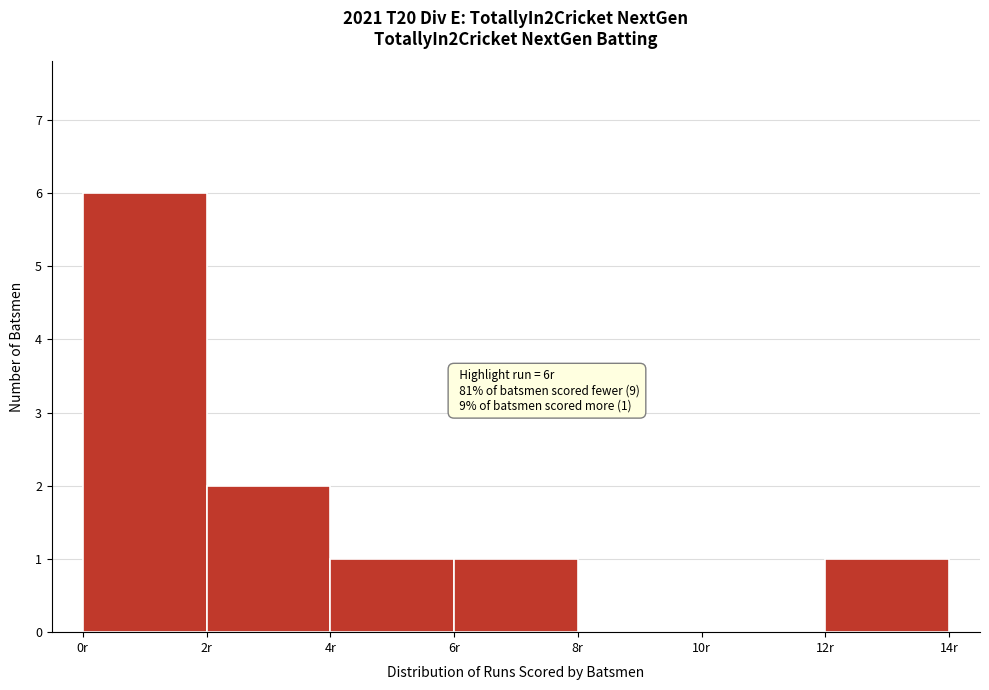

Which range on the x-axis has the tallest bar?

0 to 2